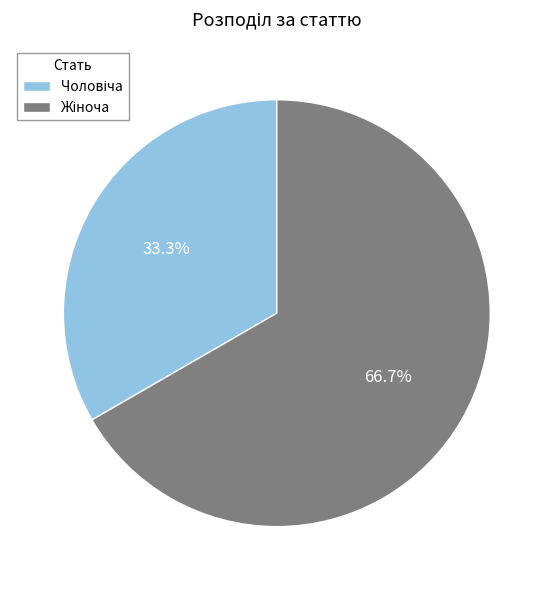

Does any single category account for the majority?

Yes